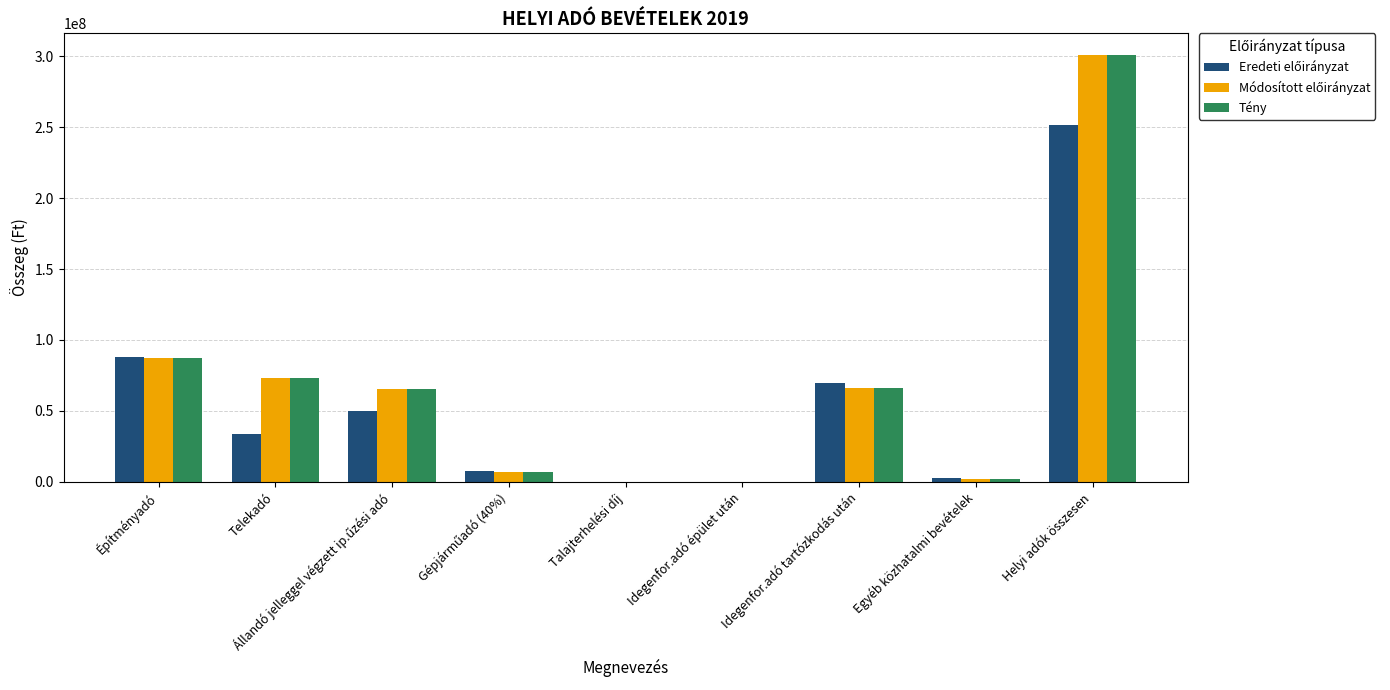

Where is Tény nearest to the value 150612175?

Építményadó